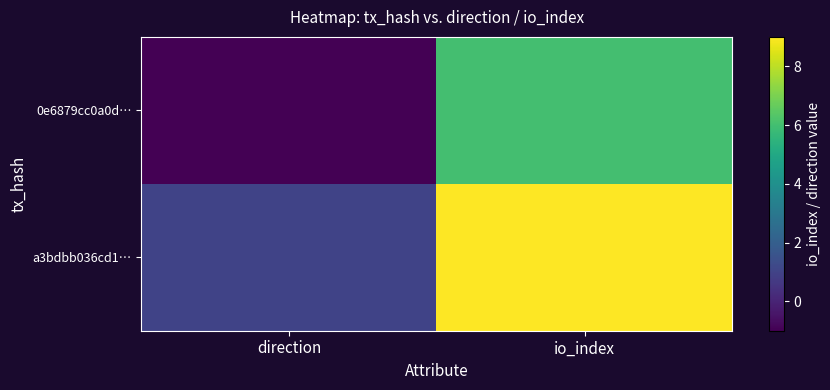

Which category has the highest value across all series?

io_index